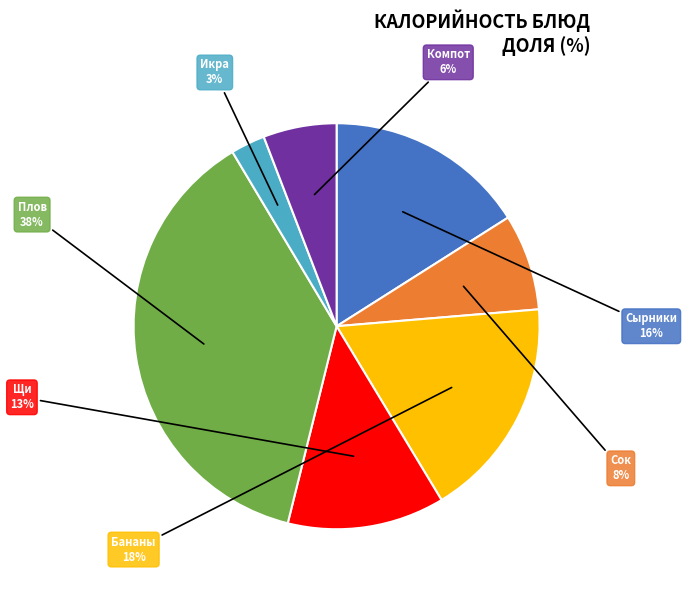

How many segments does this pie chart have?

7